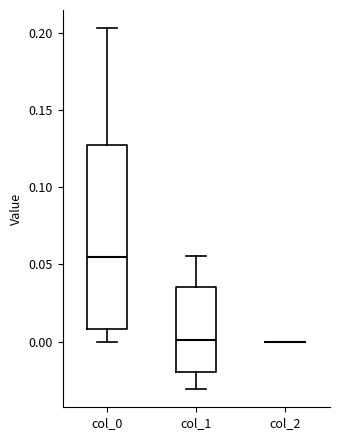

Reading left to right, read every box against the y-axis: the position of its median line, the range the box covers, and the ends of its whiskers. The values are not printed on the chart, so give them approximately, as read against the axis.

col_0: median 0.055, box 0.010 to 0.125, whiskers 0.000 to 0.205
col_1: median 0.000, box -0.020 to 0.035, whiskers -0.030 to 0.055
col_2: box collapsed to a line at 0.000, whiskers 0.000 to 0.000